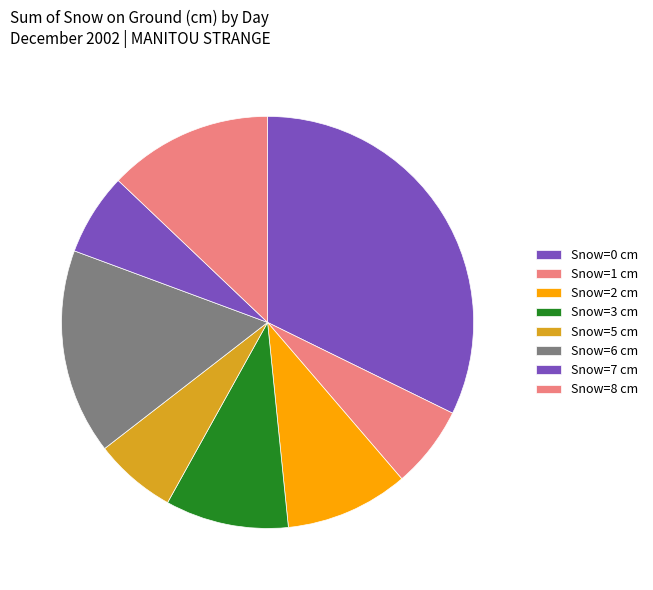

Count the number of slices in the pie.

8